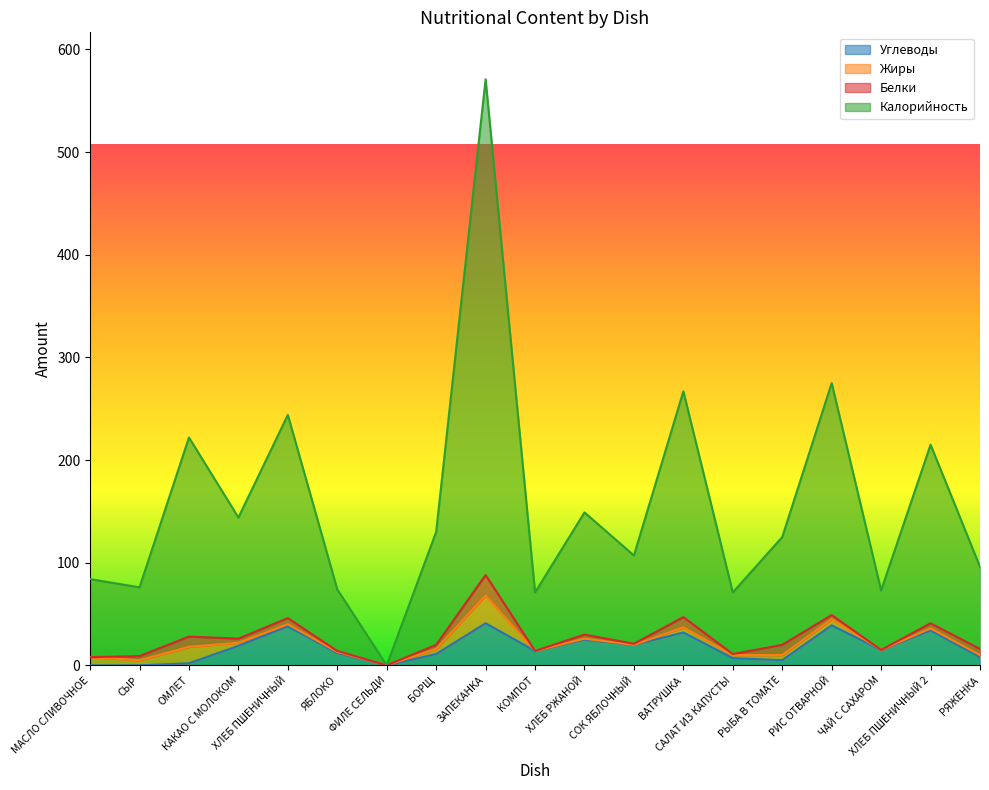

Does the chart display data point markers on the line(s)?

No